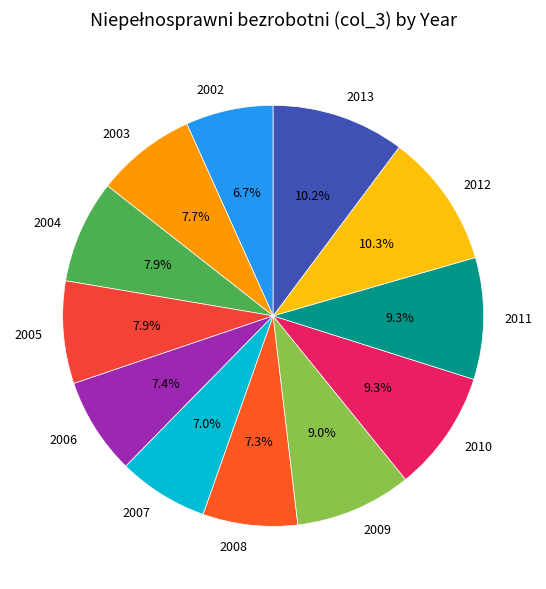

The 2002 slice represents 7% of the pie. True or false?

True